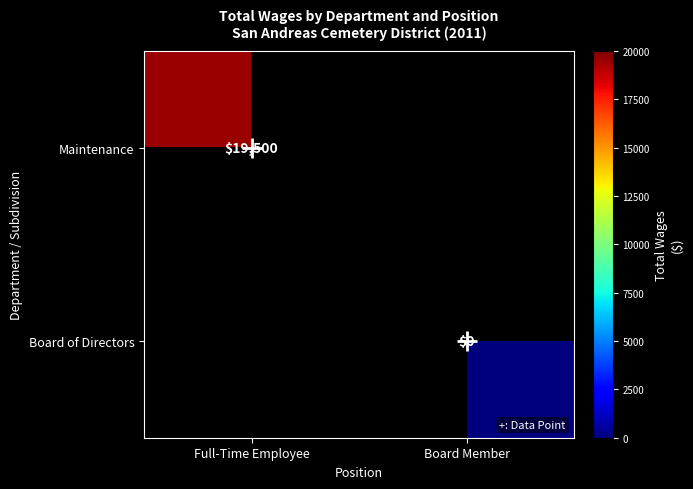

Rank the categories by Board of Directors value from highest to lowest.

Full-Time Employee, Board Member